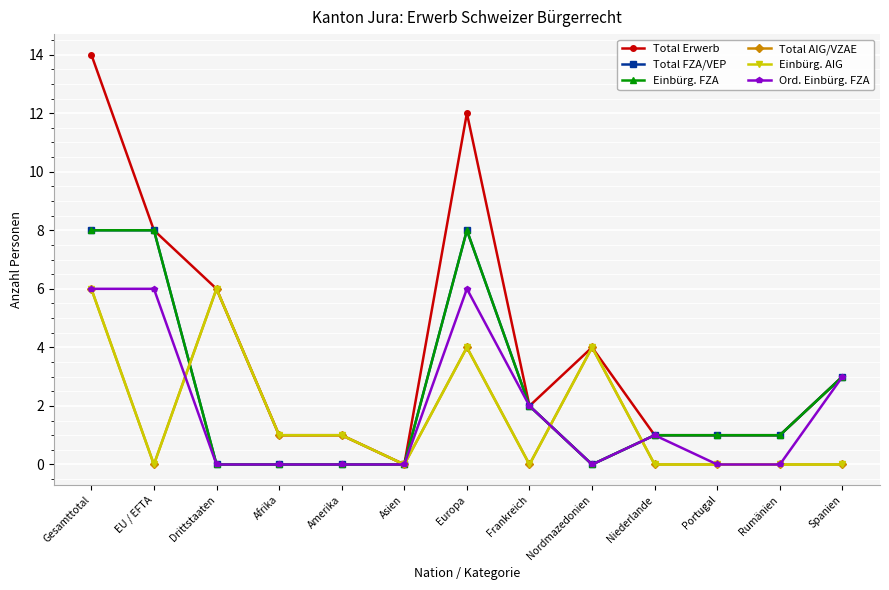

Is the value of Total AIG/VZAE at Nordmazedonien greater than the value of Einbürg. FZA at Amerika?

Yes